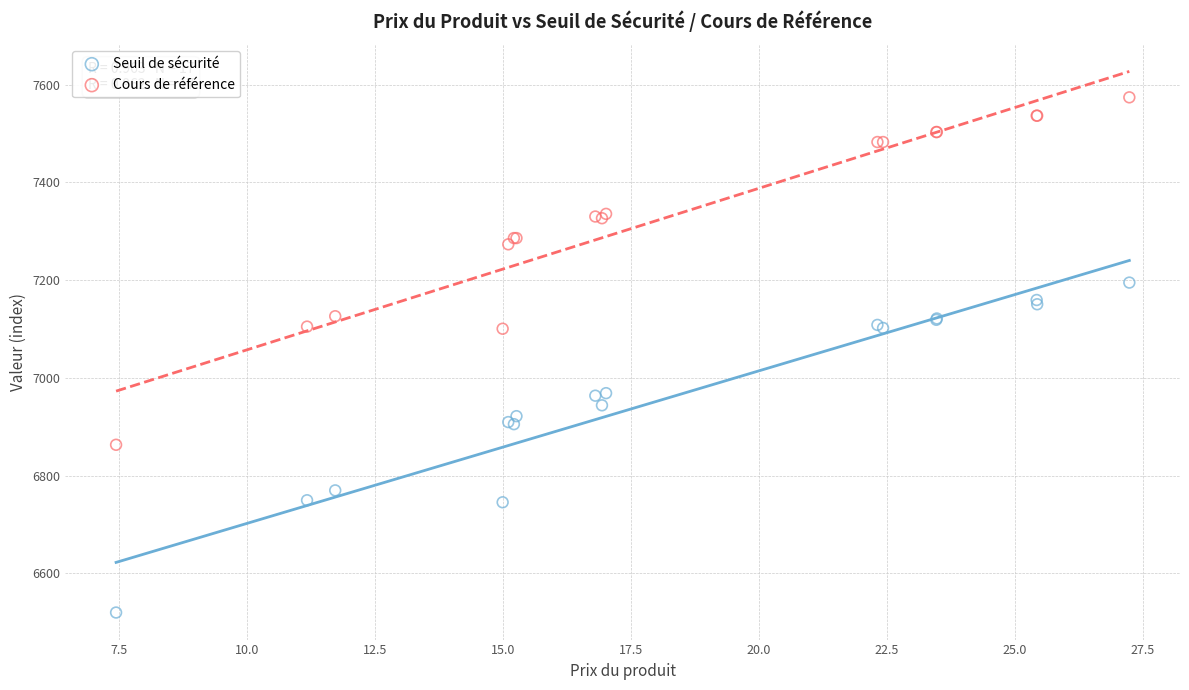

In the Cours de référence series, what Y value is closest to 7218?

7273.1